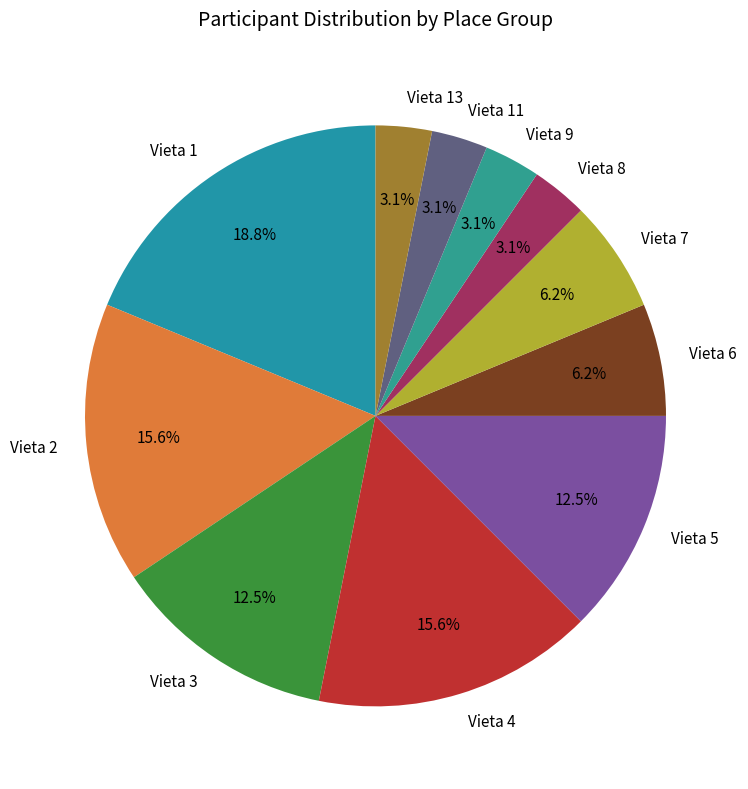

To the nearest percent, what is the combined percentage of Vieta 8 and Vieta 3?

16%